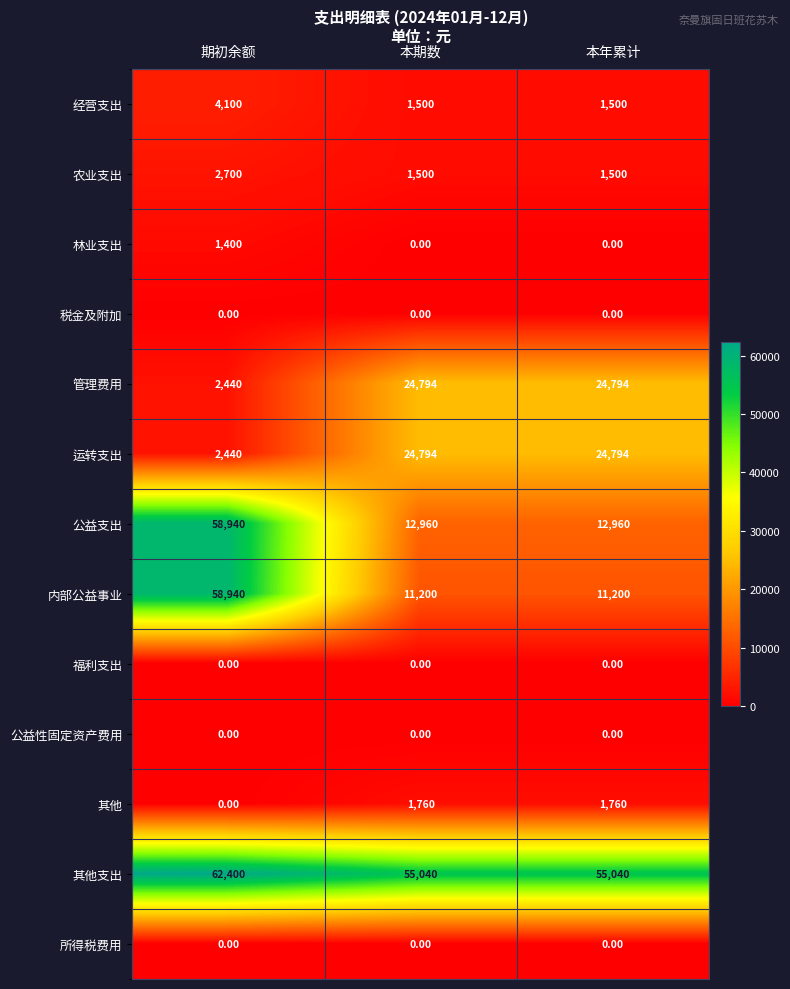

Which category has the highest value across all series?

期初余额